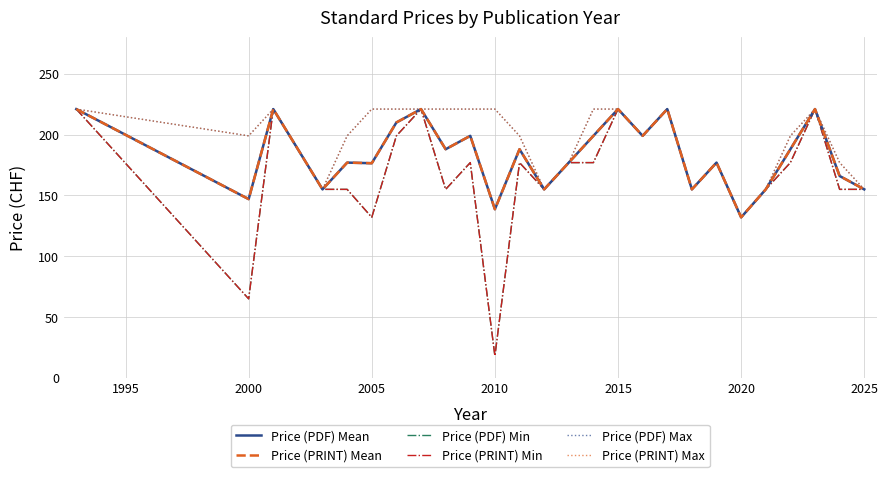

True or false: Price (PDF) Min and Price (PRINT) Mean intersect in this chart.

False